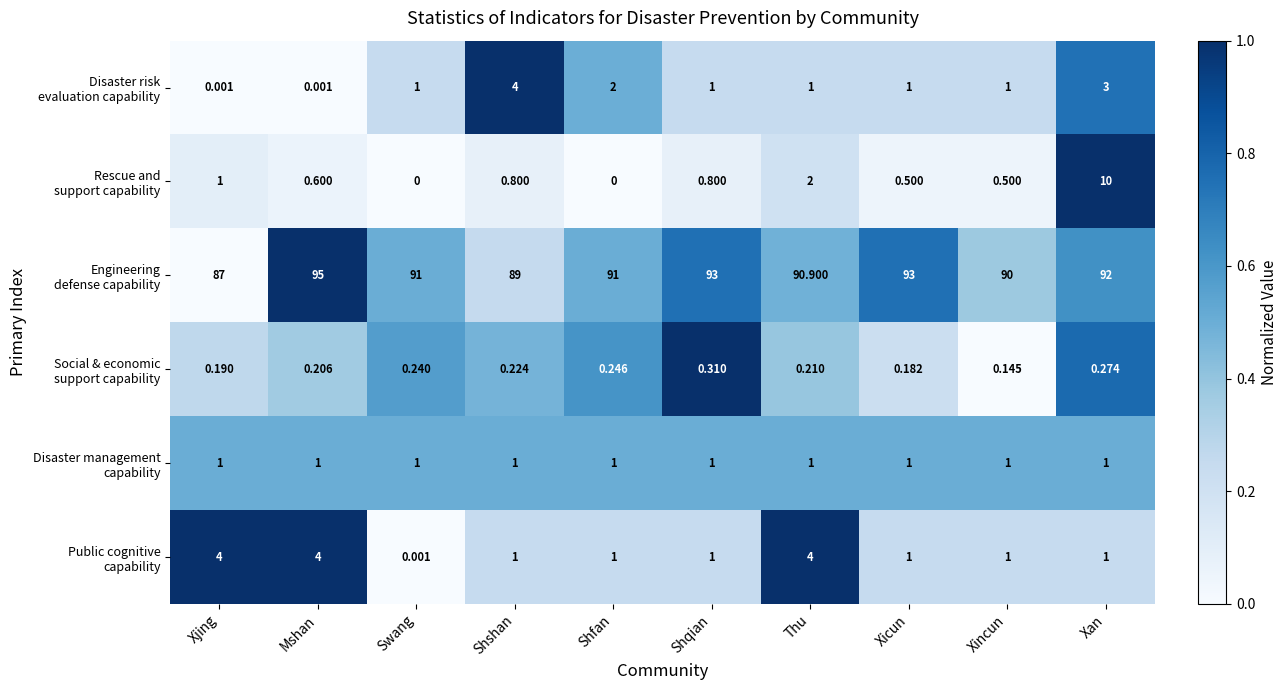

What is the maximum value shown in the chart?

95.0